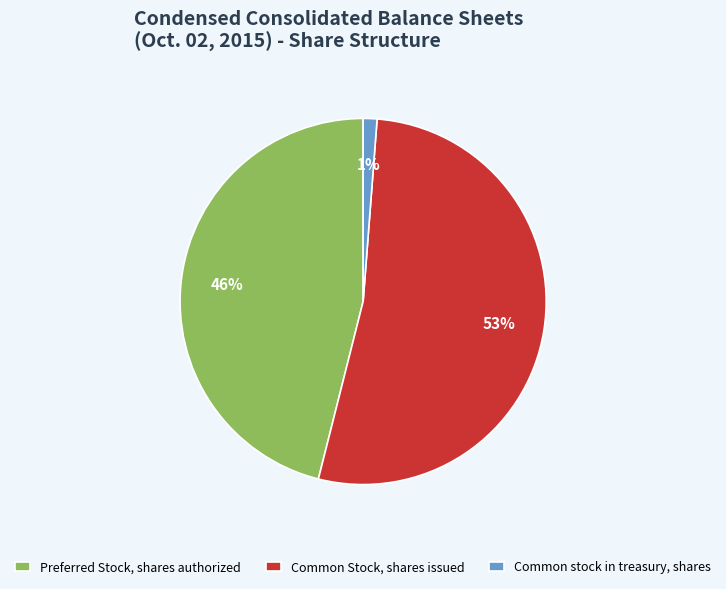

Combined, do Common Stock, shares issued and Common stock in treasury, shares account for over 50%?

Yes